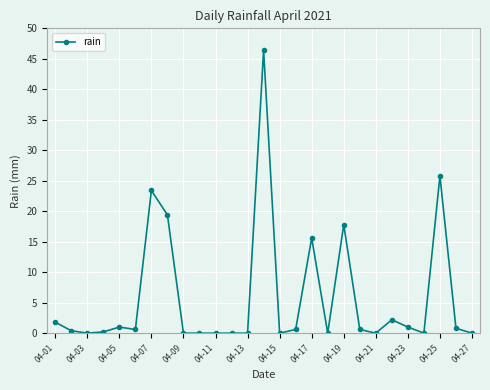

What is the greatest value displayed?

46.4